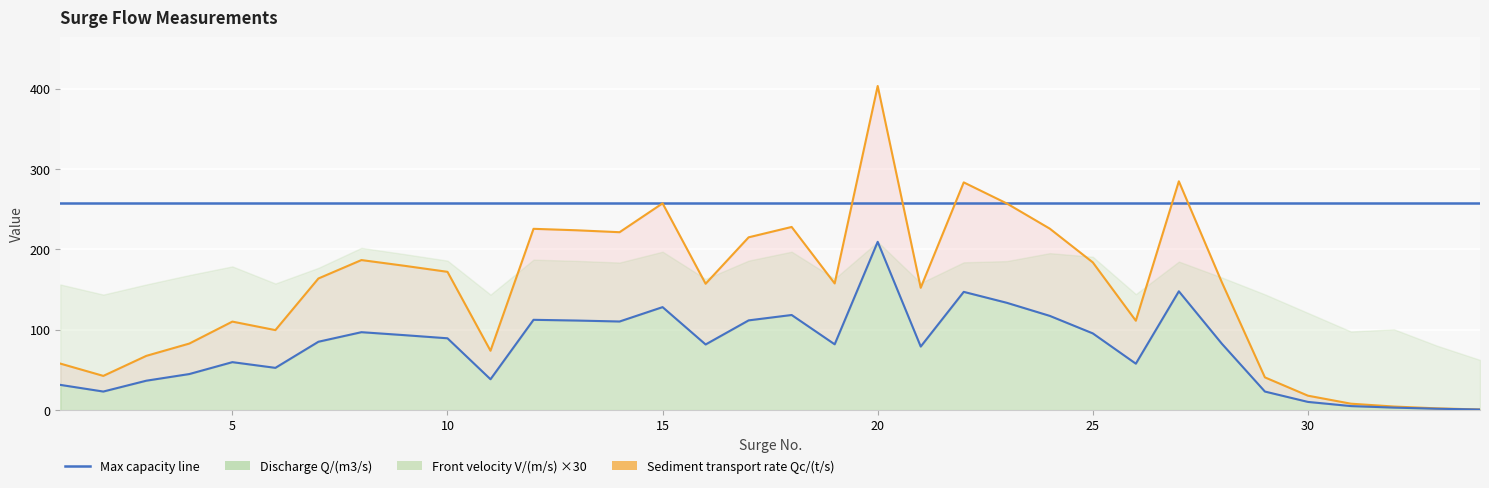

Where is the first local maximum for Discharge Q/(m3/s)?

5